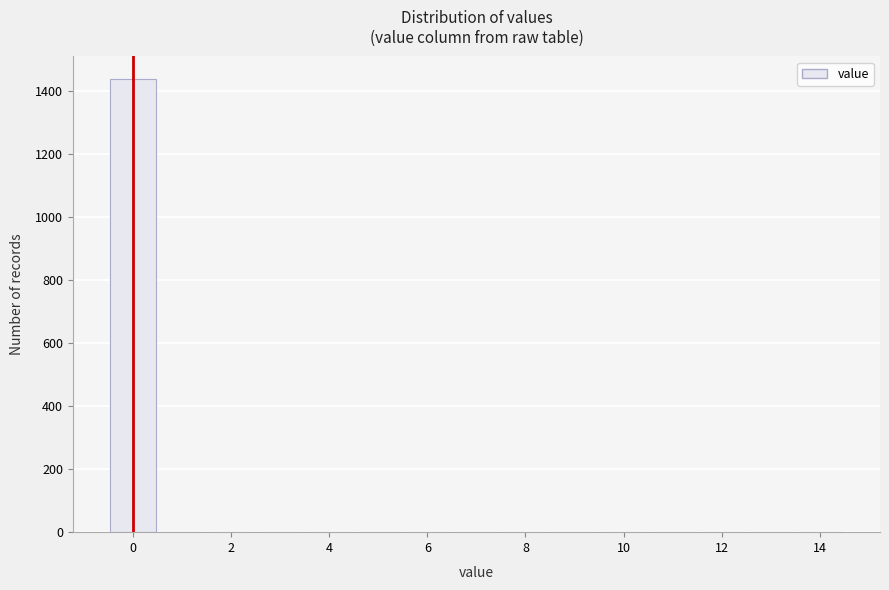

Reading left to right, list every bar in this chart as the range it spans on the x-axis followed by its height. Neither the bar edges nor the heights are printed on the chart, so give them approximately, as read against the axes.

-0.5 to 0.5: 1440
0.5 to 1.5: 0
1.5 to 2.5: 0
2.5 to 3.5: 0
3.5 to 4.5: 0
4.5 to 5.5: 0
5.5 to 6.5: 0
6.5 to 7.5: 0
7.5 to 8.5: 0
8.5 to 9.5: 0
9.5 to 10.5: 0
10.5 to 11.5: 0
11.5 to 12.5: 0
12.5 to 13.5: 0
13.5 to 14.5: 0